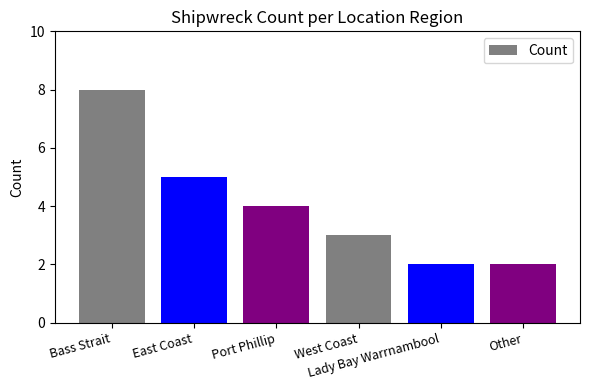

What is the value of the 6th bar from the left?

2